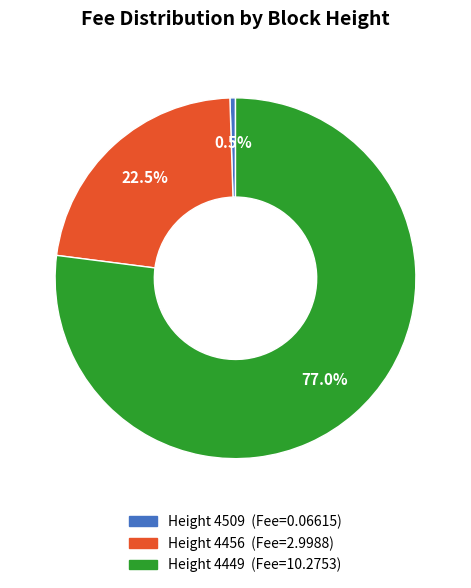

How many slices are in this pie chart?

3